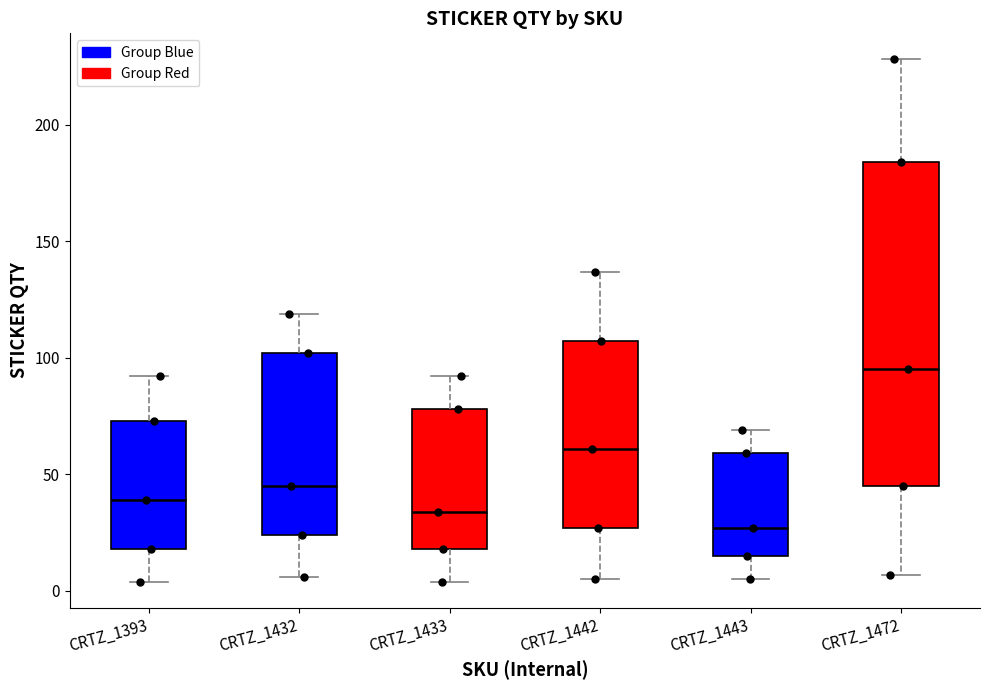

Reading left to right, read every box against the y-axis: the position of its median line, the range the box covers, and the ends of its whiskers. The values are not printed on the chart, so give them approximately, as read against the axis.

CRTZ_1393: median 40, box 20 to 75, whiskers 5 to 90
CRTZ_1432: median 45, box 25 to 100, whiskers 5 to 120
CRTZ_1433: median 35, box 20 to 80, whiskers 5 to 90
CRTZ_1442: median 60, box 25 to 105, whiskers 5 to 135
CRTZ_1443: median 25, box 15 to 60, whiskers 5 to 70
CRTZ_1472: median 95, box 45 to 185, whiskers 5 to 230